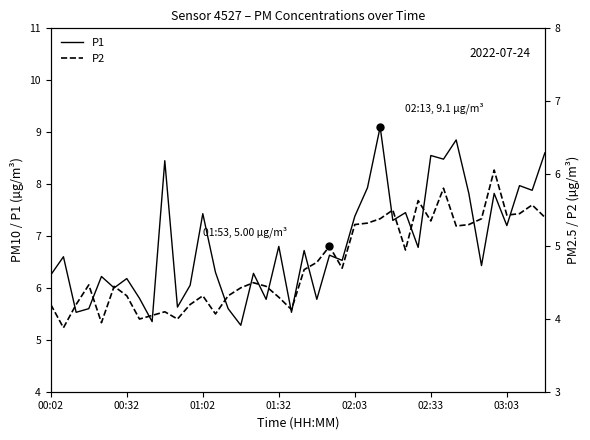

What is the lowest value of the P1 series?

5.3